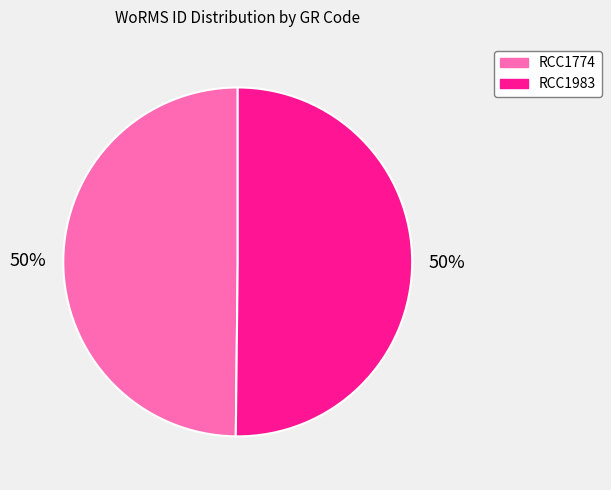

To the nearest percent, what is the combined percentage of RCC1983 and RCC1774?

100%